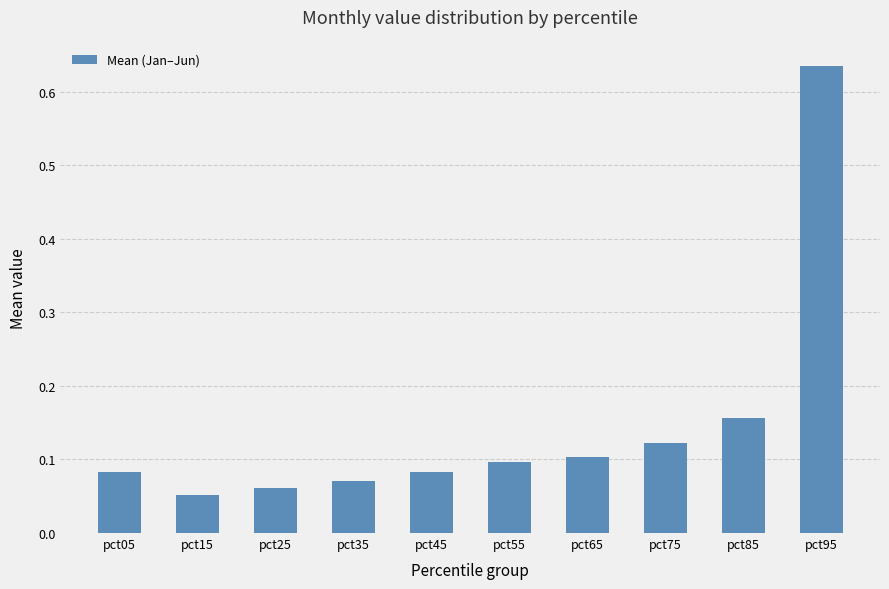

Which has a higher value, pct55 or pct35?

pct55